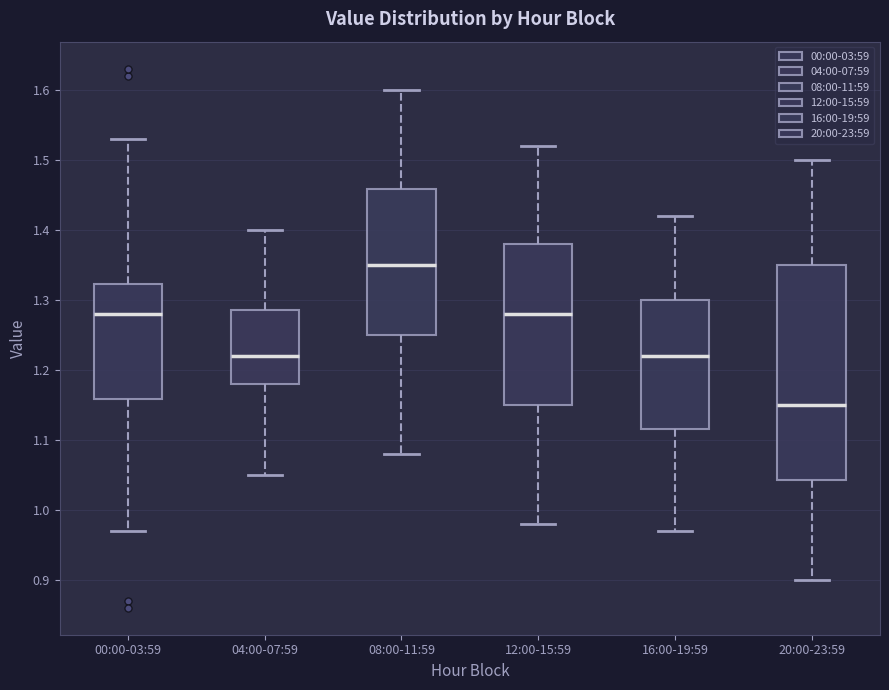

Which box's median line is the highest?

08:00-11:59